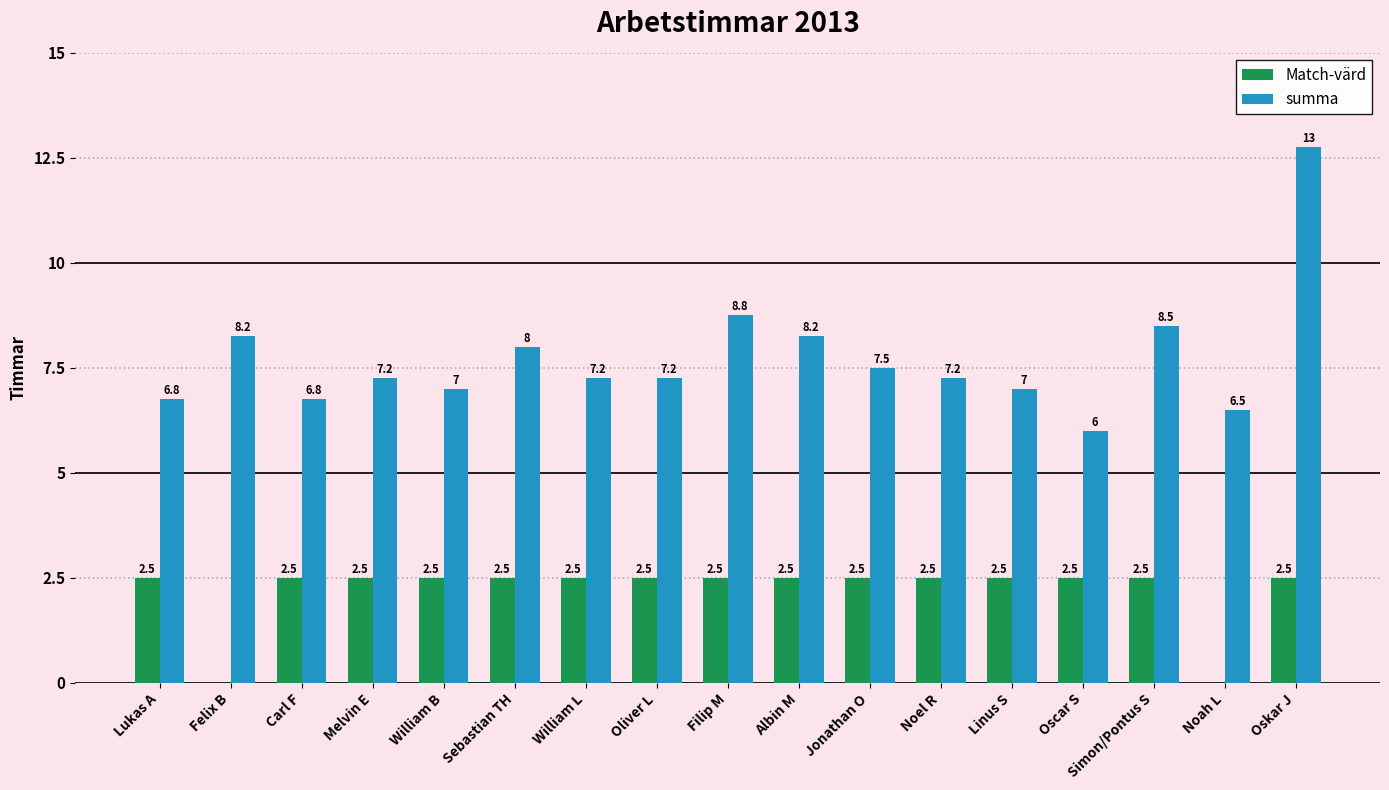

Are the bars grouped side by side (vs. stacked)?

Yes